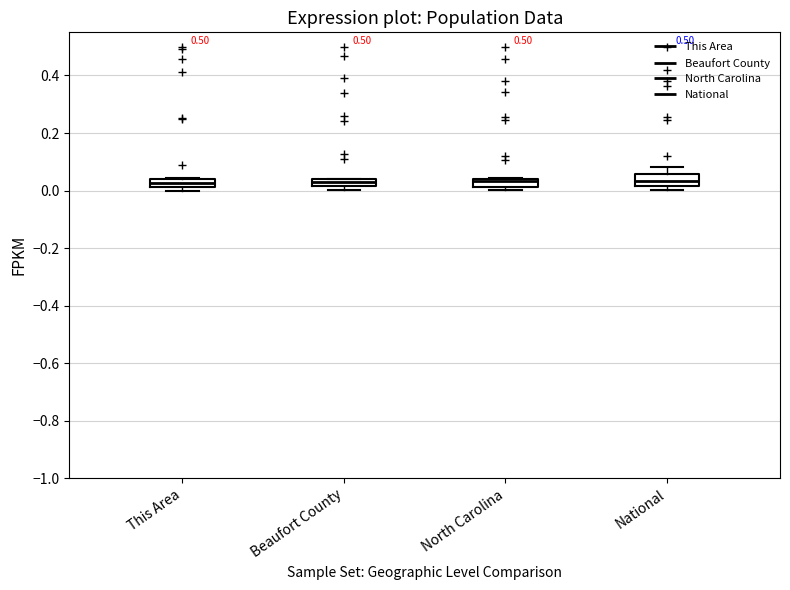

Where is the lower edge of the box for This Area on the y-axis? The values are not printed on the chart, so give them approximately, as read against the axis.

0.02